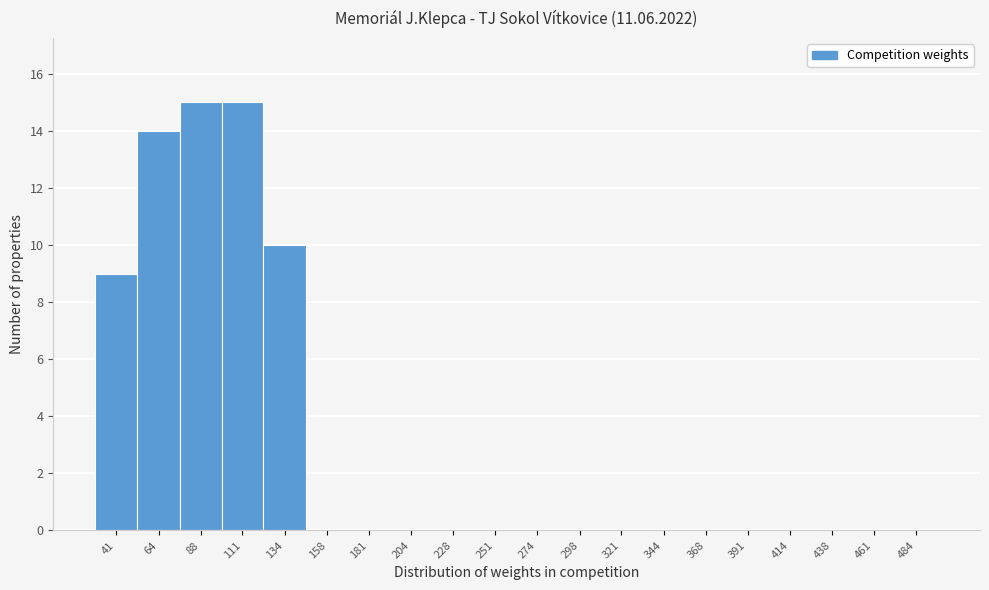

Reading left to right, transcribe all the data shown in this chart.

41=9	64=14	88=15	111=15	134=10	158=0	181=0	204=0	228=0	251=0	274=0	298=0	321=0	344=0	368=0	391=0	414=0	438=0	461=0	484=0